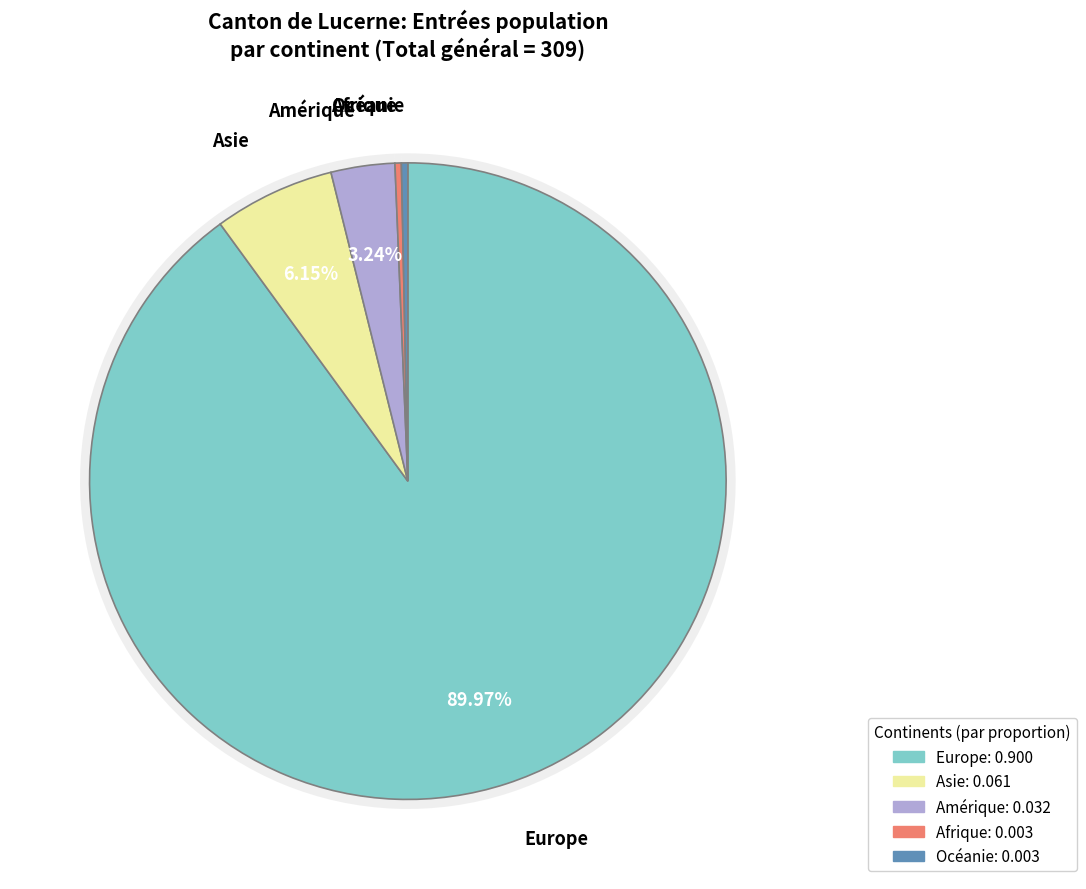

The Afrique slice represents 1% of the pie. True or false?

False